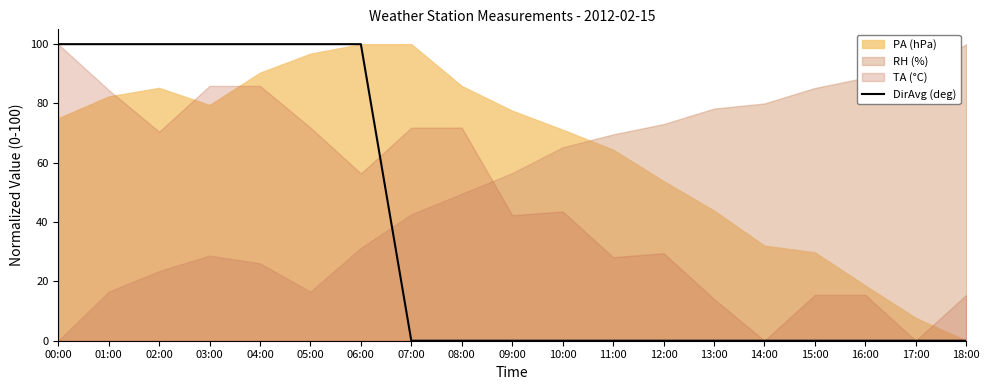

What position from the left is 02:00?

3